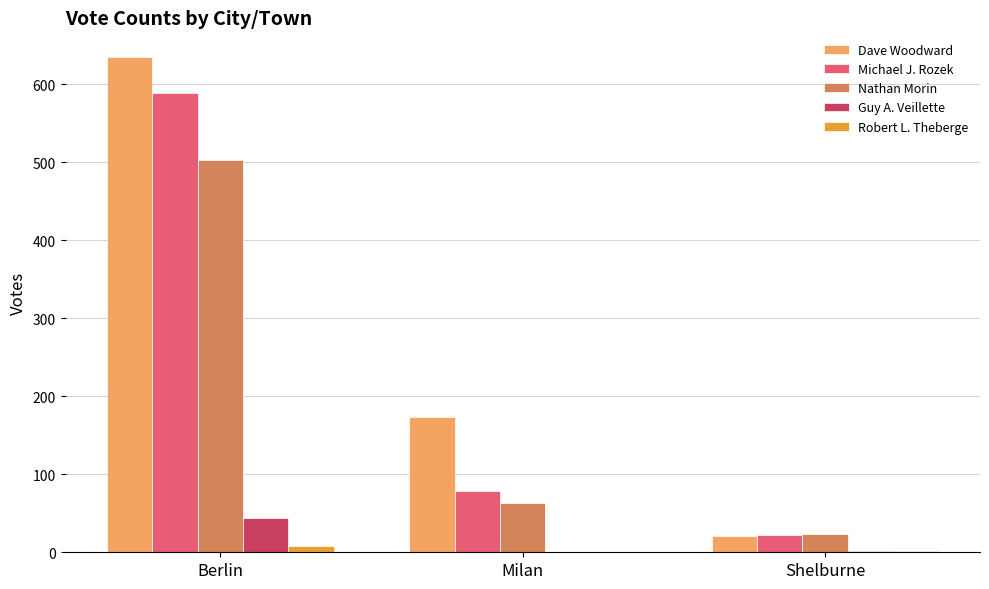

Which series has the largest range (max minus min)?

Dave Woodward